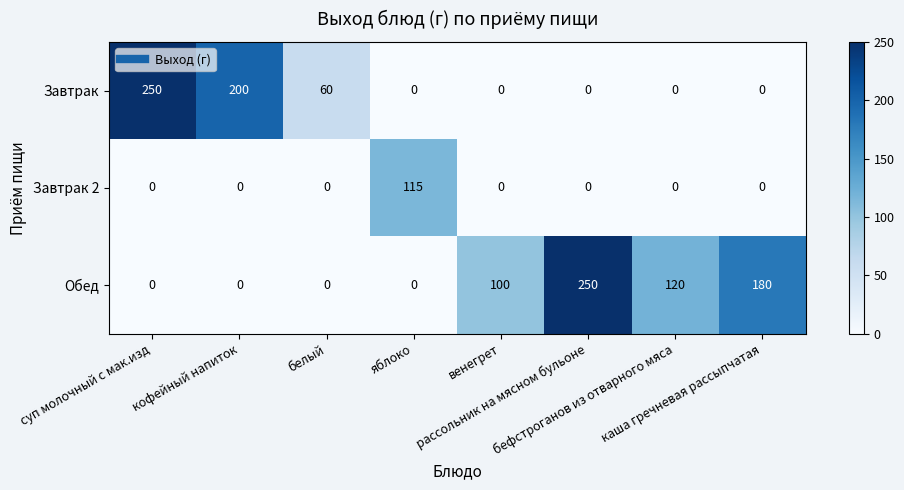

What is the difference between the maximum and second lowest values in the Завтрак series?

250